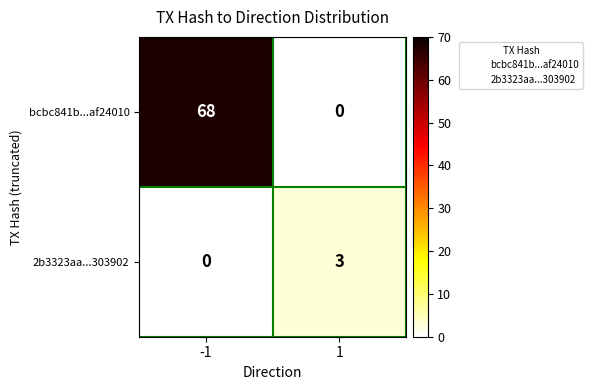

What is the difference between the bcbc841b...af24010 values at -1 and 1?

68